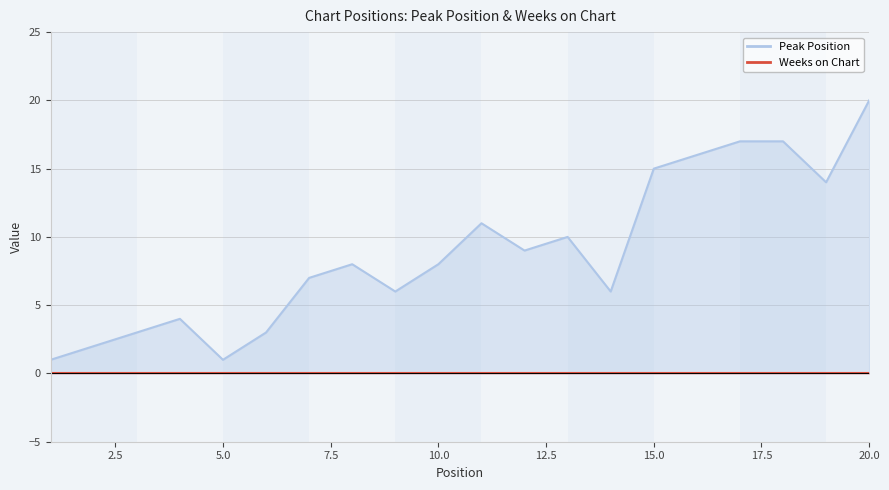

What is the ratio of the value at 20 to the value at 17?

1.2